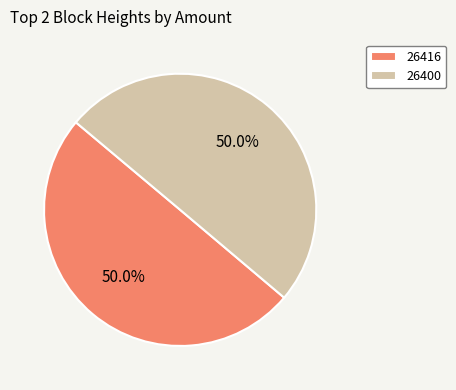

How many segments does this pie chart have?

2